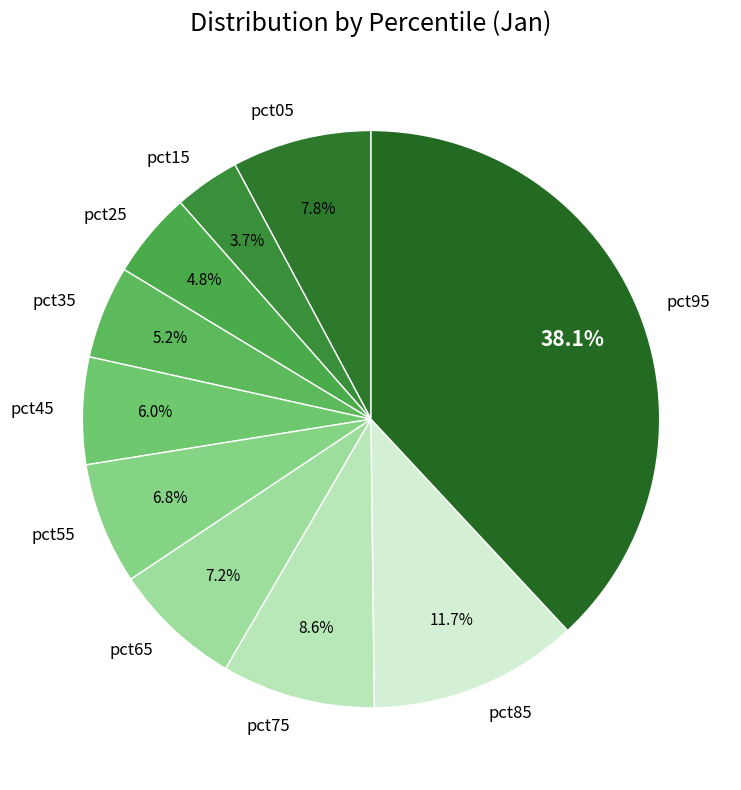

Which category has the smallest portion of the pie?

pct15